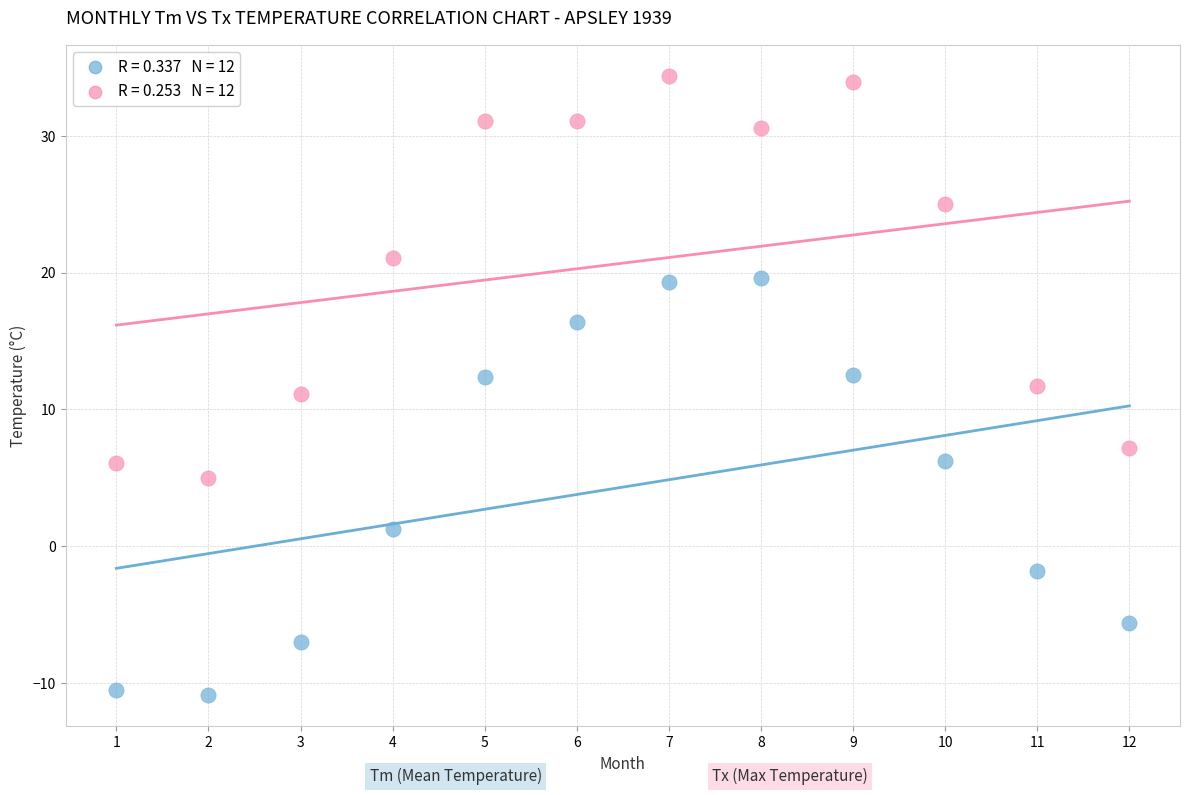

Across all data points, what is the range of X values (max minus min)?

11.0